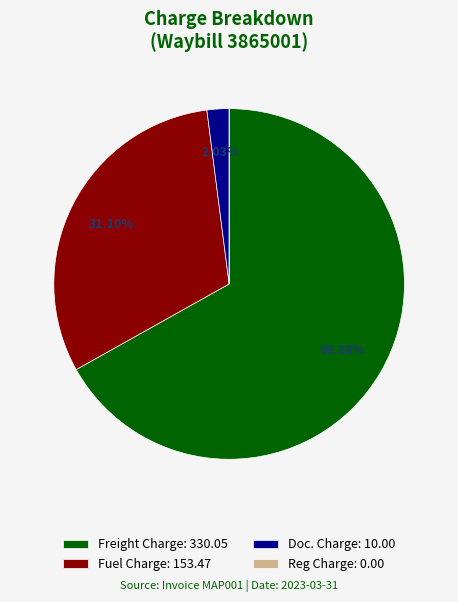

Is there any slice that represents more than half of the pie?

Yes